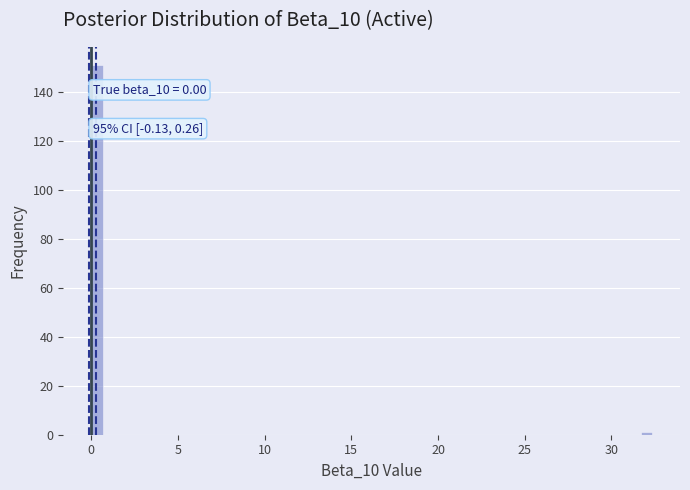

Around what value on the x-axis is the tallest bar? Give the approximate position of its centre, as read against the axis.

0.5